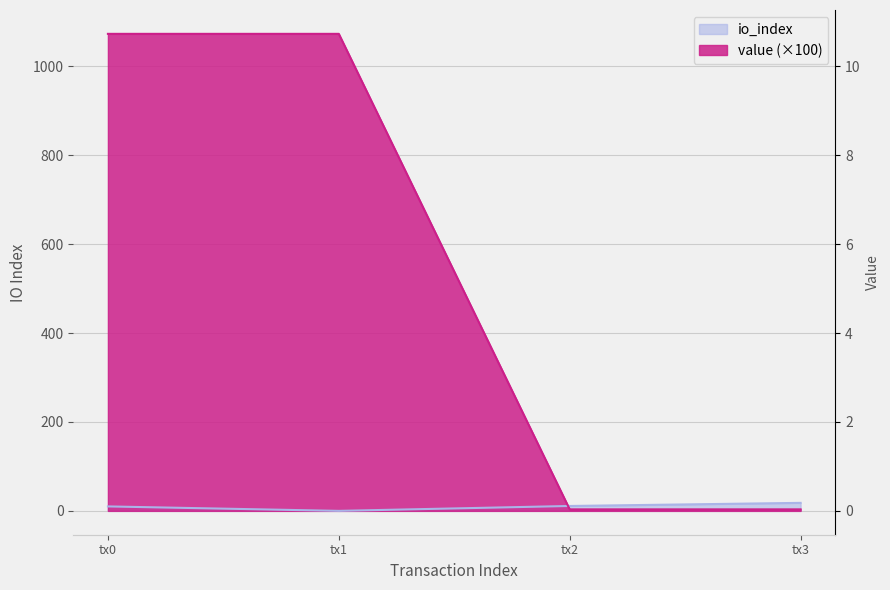

What are all the series names shown in the legend?

io_index, value